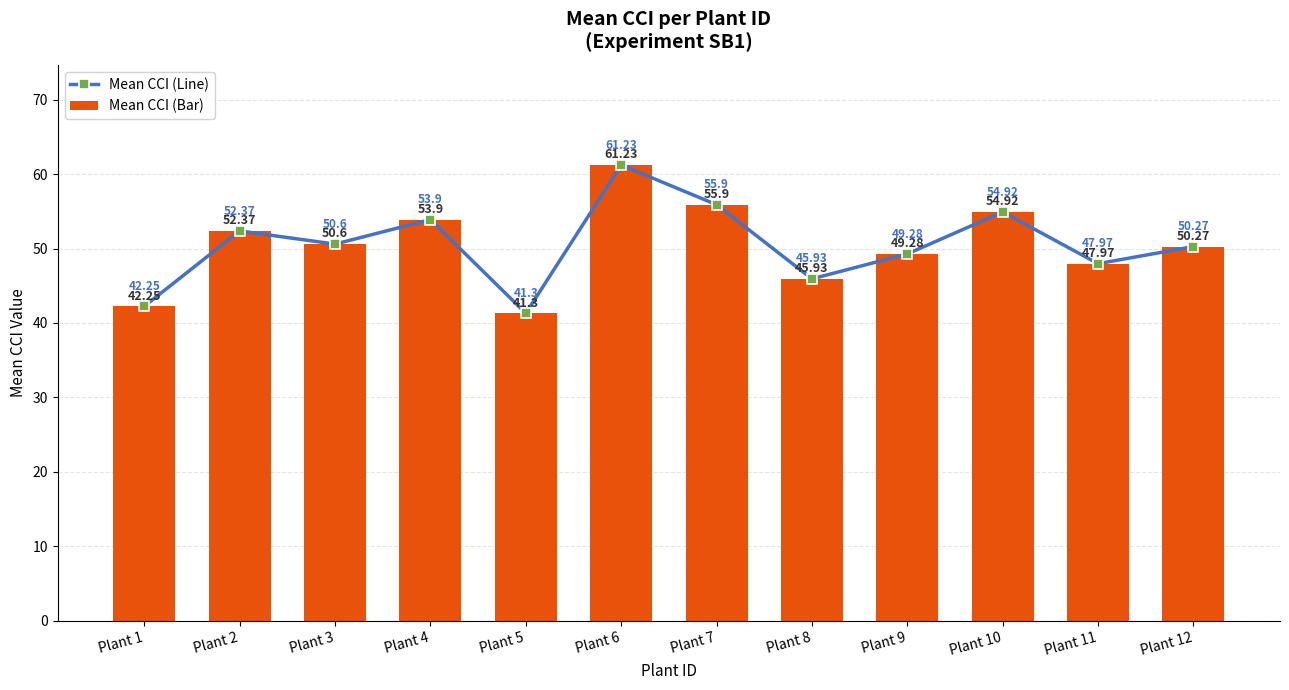

Which has a higher value, Plant 11 or Plant 6?

Plant 6